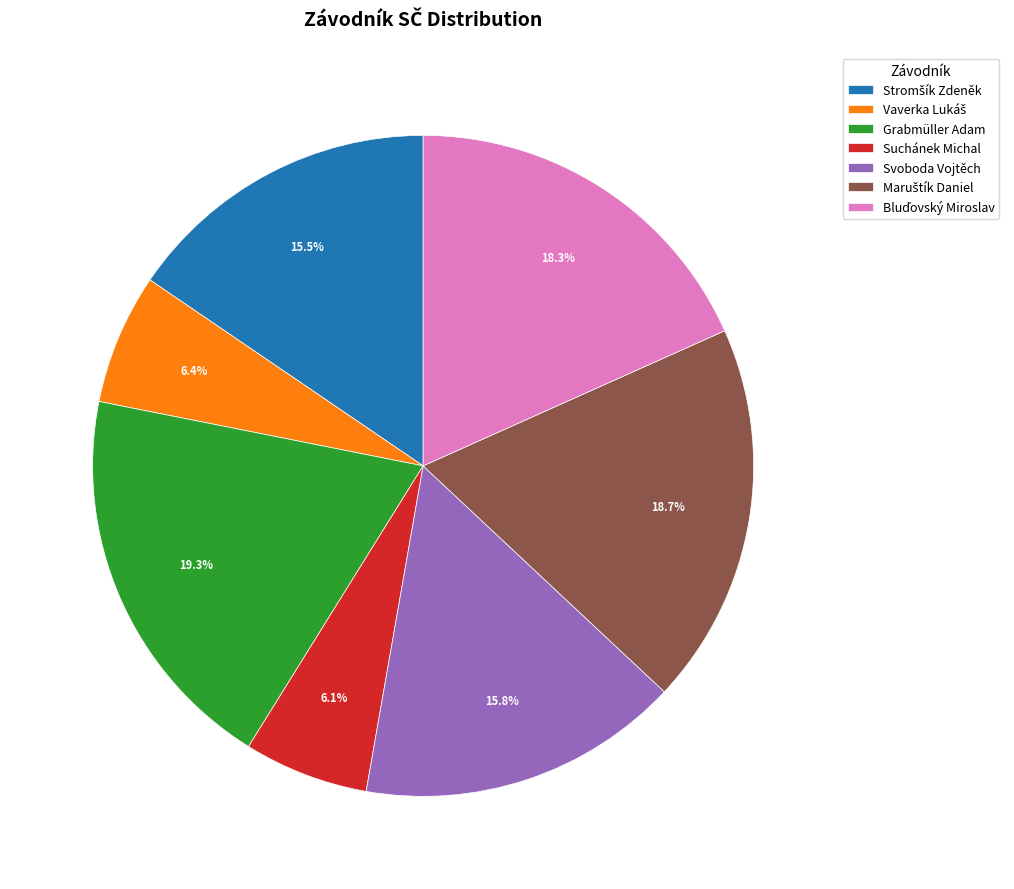

Does any single category account for the majority?

No